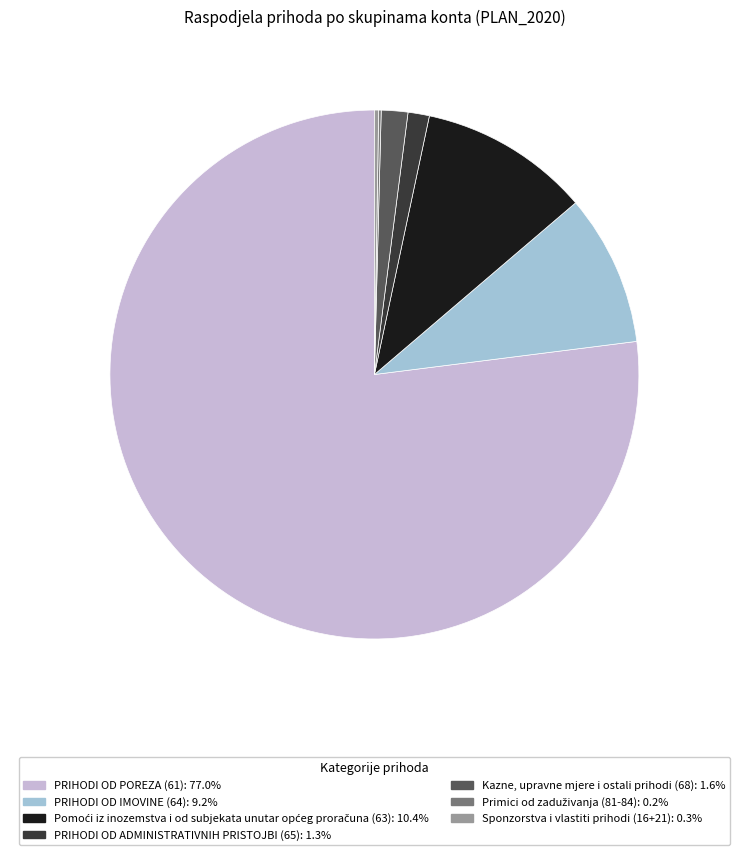

What is the largest slice in the pie chart?

PRIHODI OD POREZA (61)